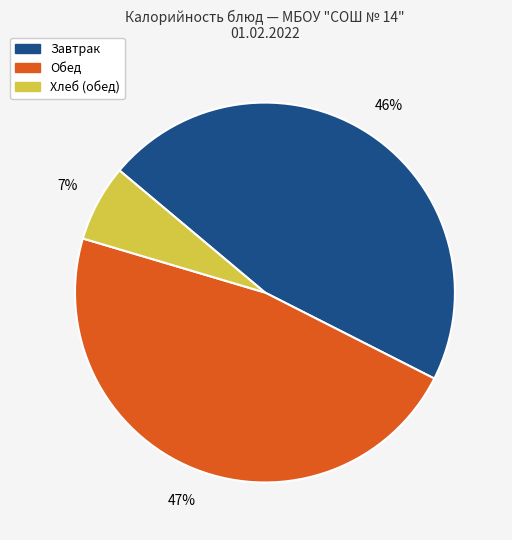

Does any single category account for the majority?

No